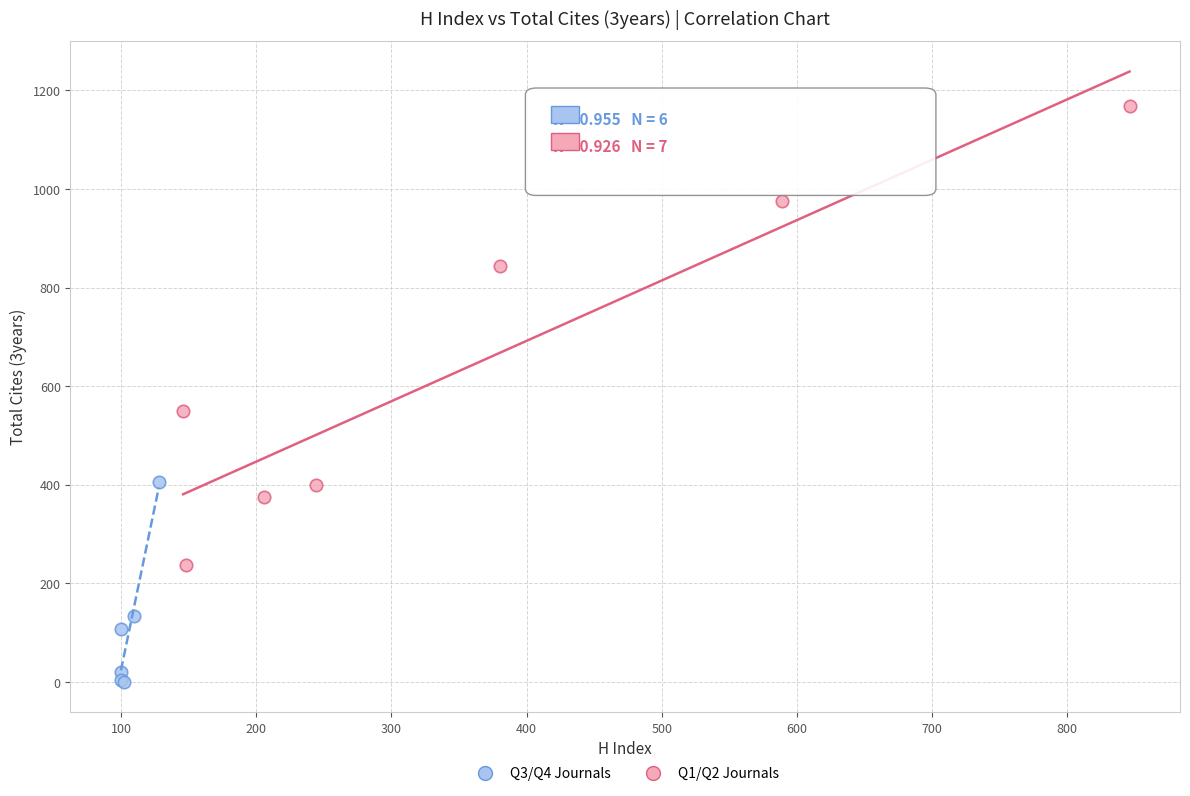

Which series reaches the maximum Y coordinate?

Q1/Q2 Journals